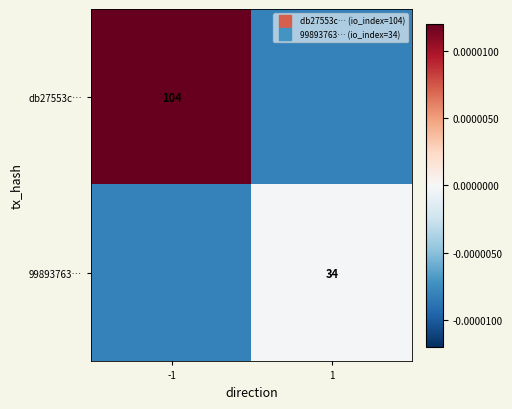

List the series in order of their peak value, lowest first.

99893763…, db27553c…